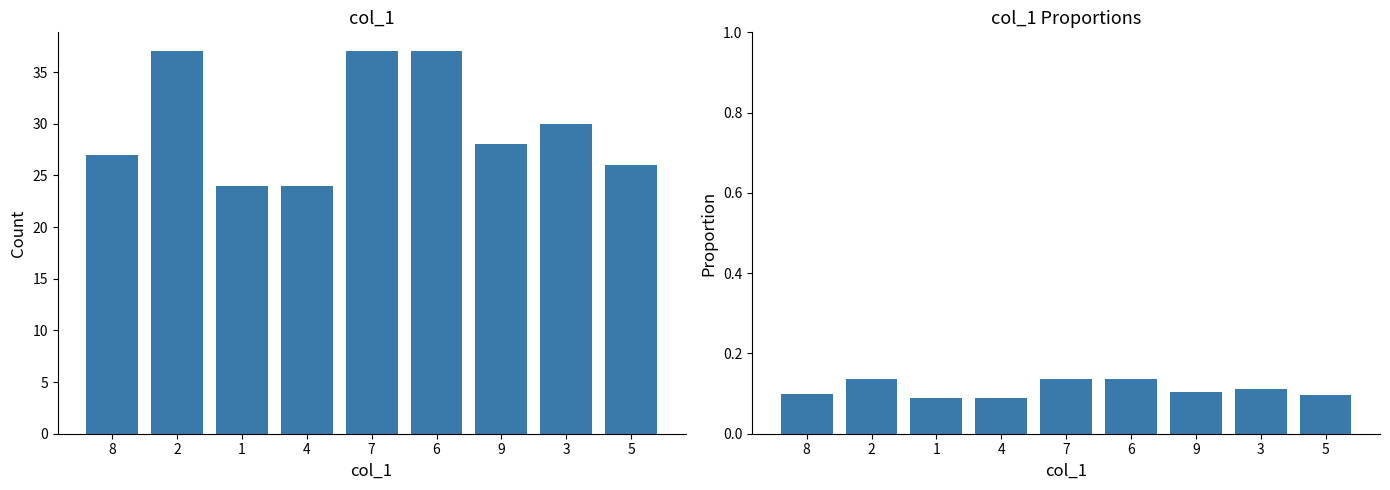

Rank the categories by col_1 proportion value from highest to lowest.

2, 7, 6, 3, 9, 8, 5, 1, 4